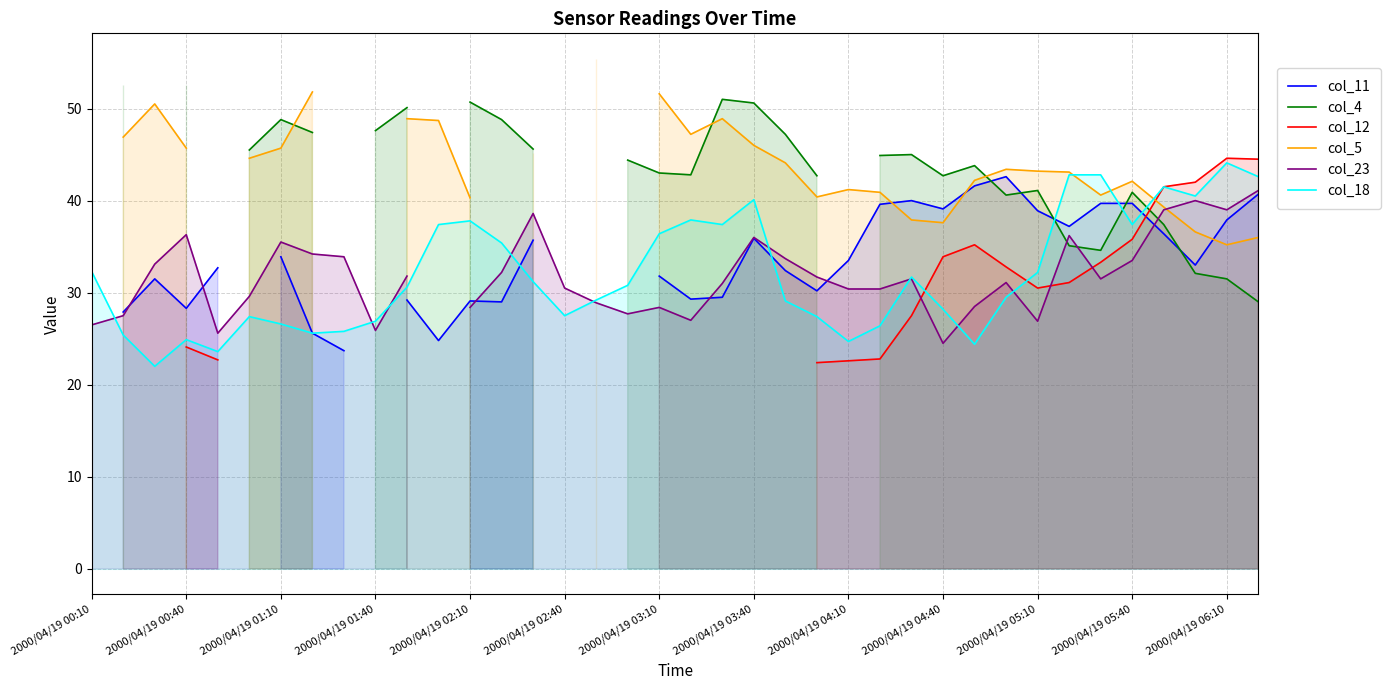

What is the maximum value for col_18?

44.1